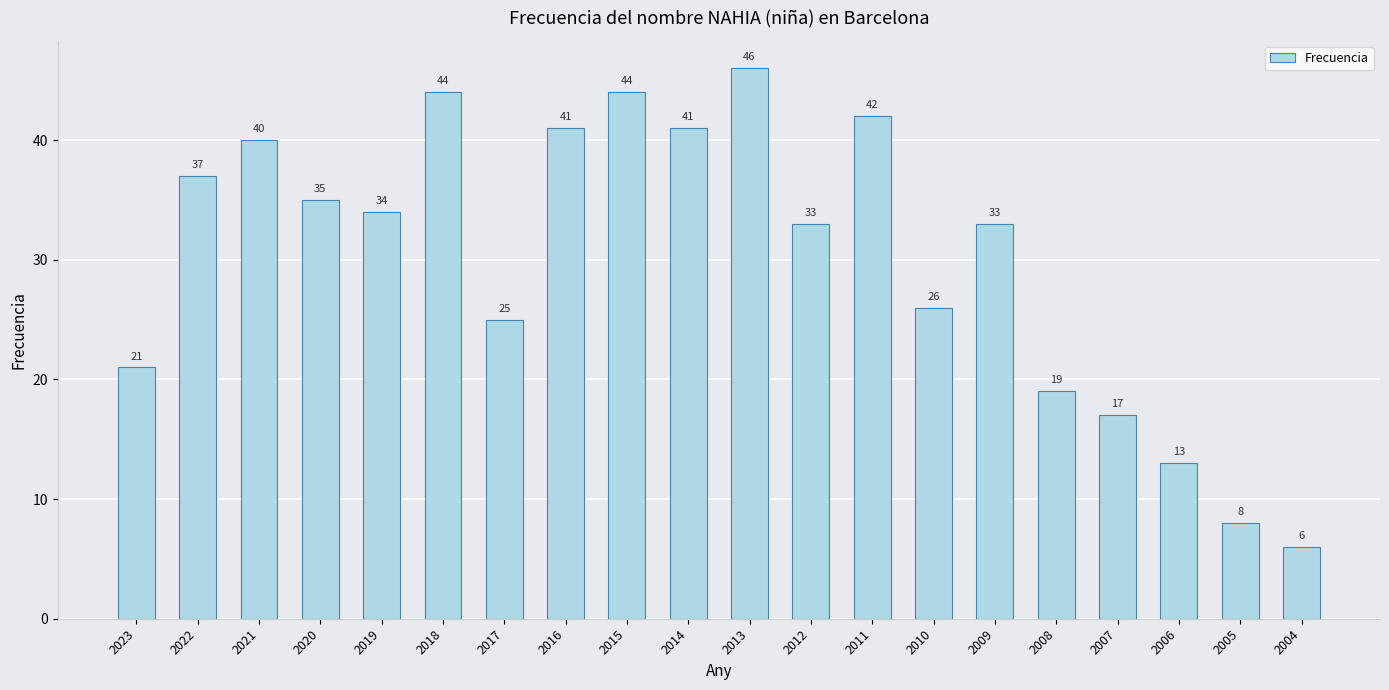

Between 2016 and 2005, which is larger?

2016